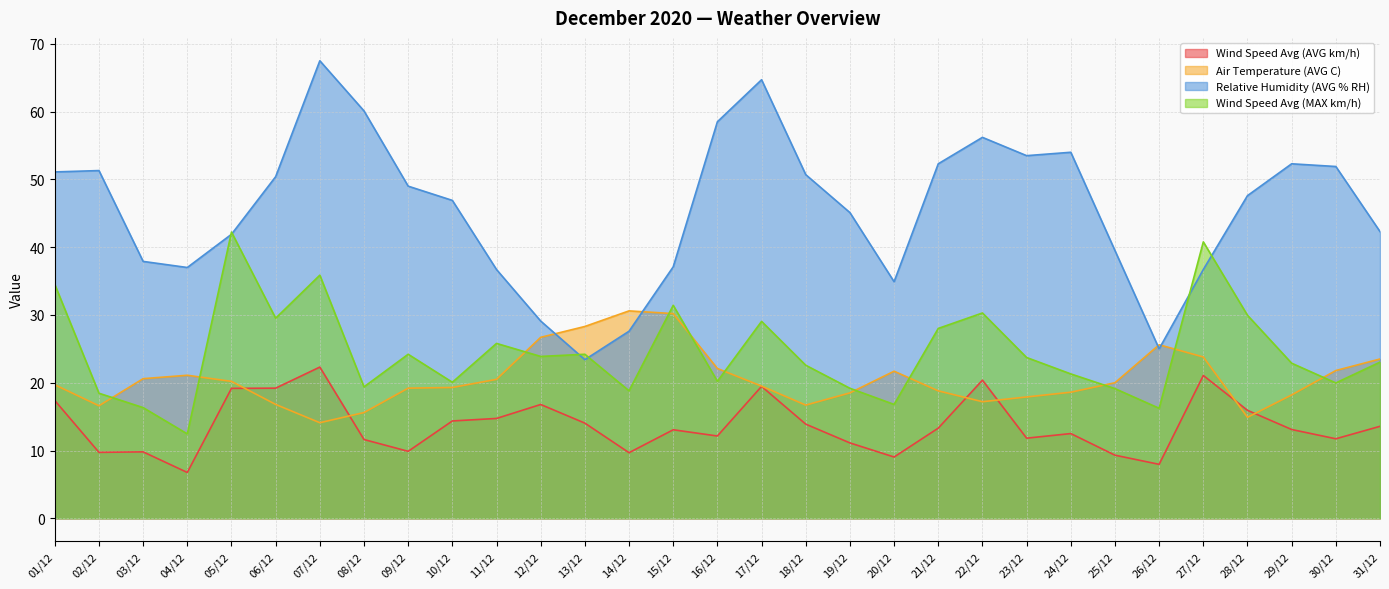

What is the difference between the Air Temperature (AVG C) values at 04/12 and 17/12?

1.6